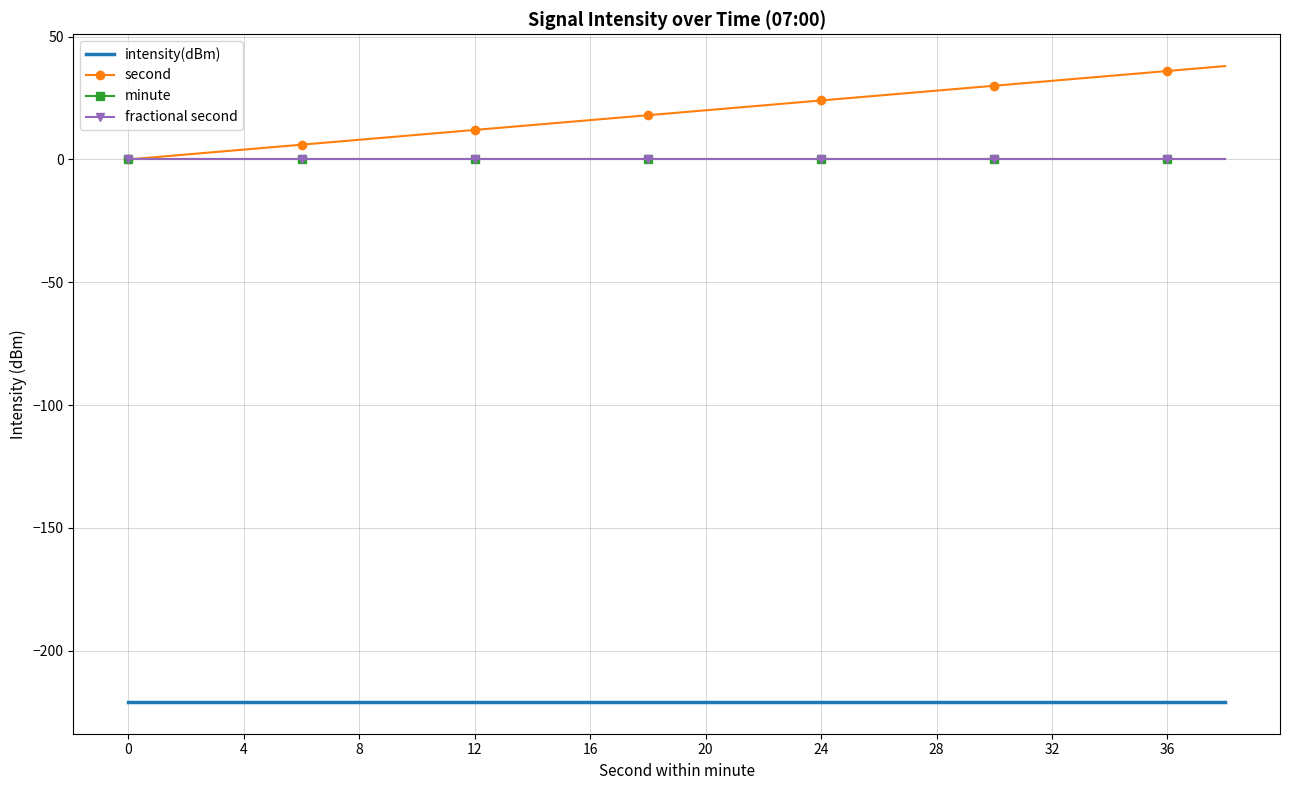

List the series in order of their peak value, lowest first.

intensity(dBm), minute, fractional second, second